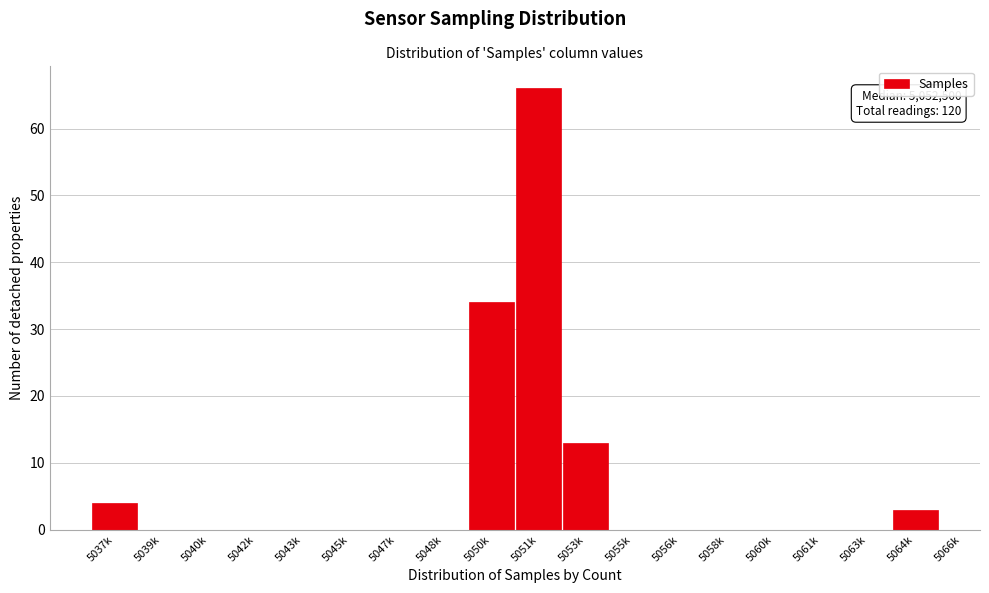

Reading right to left, list all the values displayed in this chart.

5064k=3	5063k=0	5061k=0	5060k=0	5058k=0	5056k=0	5055k=0	5053k=13	5051k=66	5050k=34	5048k=0	5047k=0	5045k=0	5043k=0	5042k=0	5040k=0	5039k=0	5037k=4